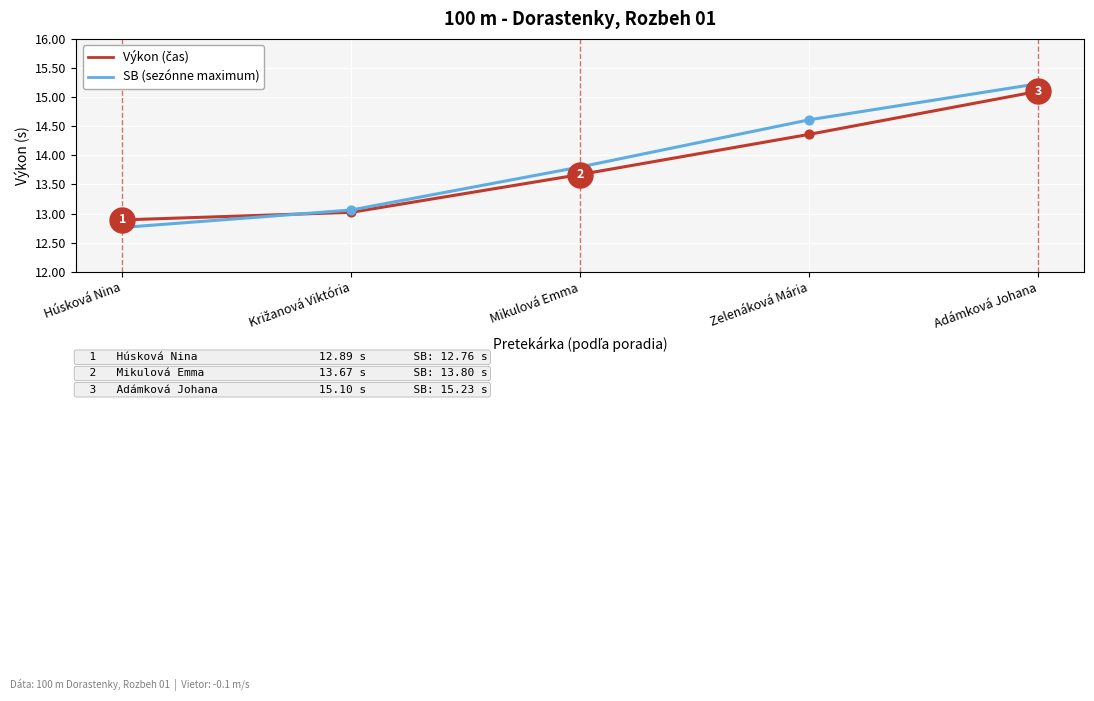

What is the total value across all series at Zelenáková Mária?

29.0